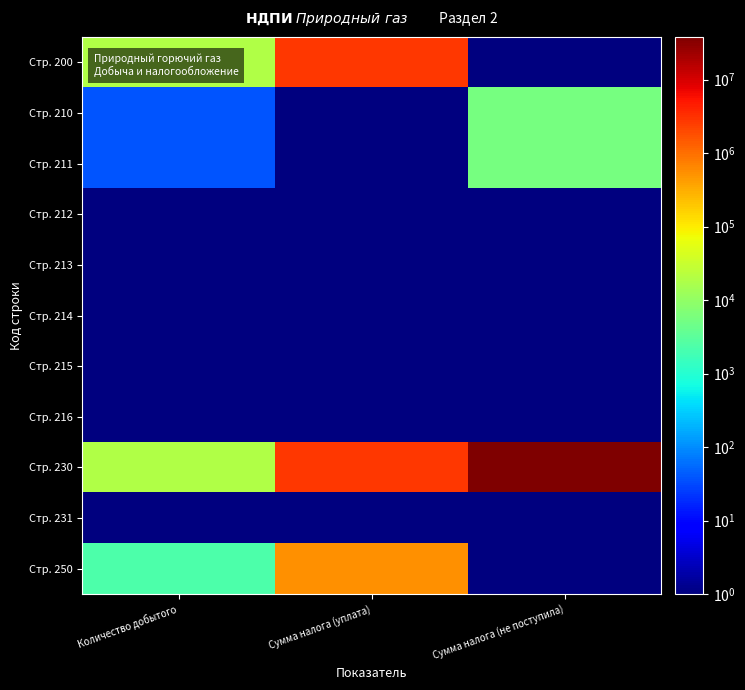

Reading left to right, what are all the values shown in this chart?

Стр. 200: Количество добытого=19664.0	Сумма налога (уплата)=2850999.0	Сумма налога (не поступила)=0.1
Стр. 210: Количество добытого=39.0	Сумма налога (уплата)=0.1	Сумма налога (не поступила)=5569.0
Стр. 211: Количество добытого=39.0	Сумма налога (уплата)=0.1	Сумма налога (не поступила)=5569.0
Стр. 212: Количество добытого=0.1	Сумма налога (уплата)=0.1	Сумма налога (не поступила)=0.1
Стр. 213: Количество добытого=0.1	Сумма налога (уплата)=0.1	Сумма налога (не поступила)=0.1
Стр. 214: Количество добытого=0.1	Сумма налога (уплата)=0.1	Сумма налога (не поступила)=0.1
Стр. 215: Количество добытого=0.1	Сумма налога (уплата)=0.1	Сумма налога (не поступила)=0.1
Стр. 216: Количество добытого=0.1	Сумма налога (уплата)=0.1	Сумма налога (не поступила)=0.1
Стр. 230: Количество добытого=19625.0	Сумма налога (уплата)=2850999.0	Сумма налога (не поступила)=38138480.0
Стр. 231: Количество добытого=0.1	Сумма налога (уплата)=0.1	Сумма налога (не поступила)=0.1
Стр. 250: Количество добытого=2230.0	Сумма налога (уплата)=520181.0	Сумма налога (не поступила)=0.1